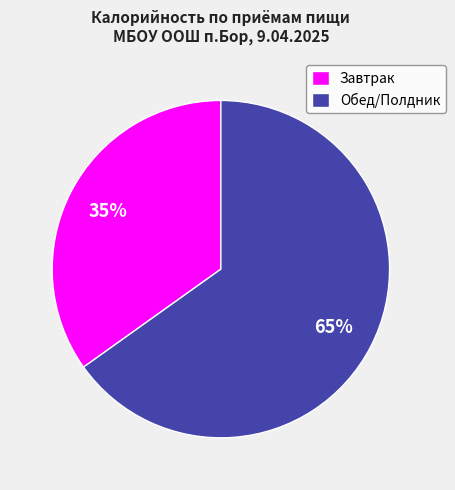

What percentage is the Обед/Полдник slice, to the nearest percent?

65%